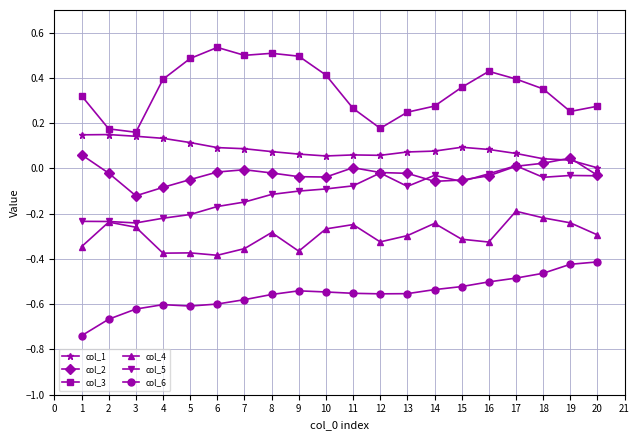

Which series has the largest total across all categories?

col_3